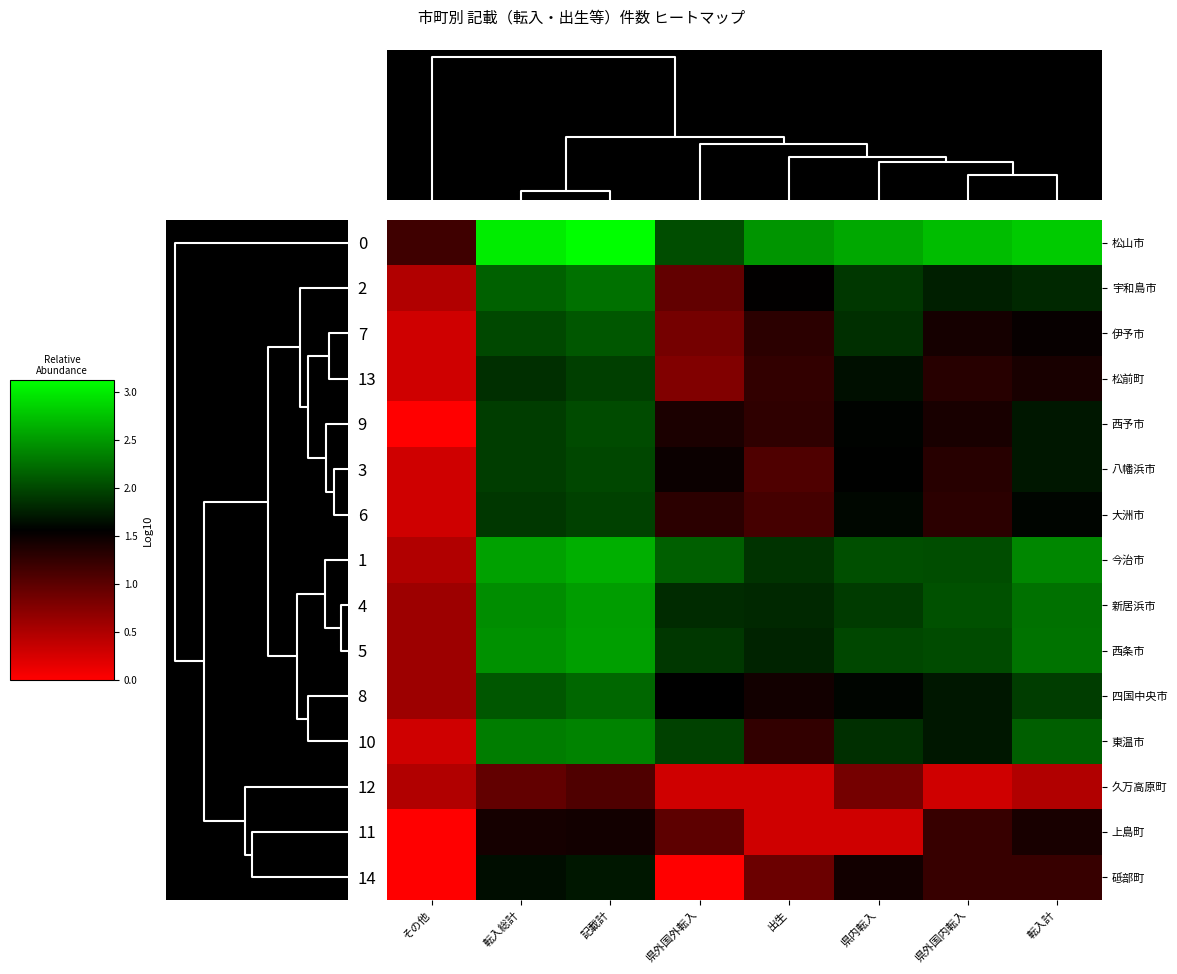

Reading left to right, transcribe all the data shown in this chart.

松山市: その他=1.2	転入総計=3.0	記載計=3.1	県外国外転入=2.0	出生=2.5	県内転入=2.6	県外国内転入=2.7	転入計=2.8
宇和島市: その他=0.5	転入総計=2.1	記載計=2.2	県外国外転入=1.0	出生=1.5	県内転入=1.9	県外国内転入=1.7	転入計=1.8
伊予市: その他=0.3	転入総計=2.0	記載計=2.1	県外国外転入=0.8	出生=1.3	県内転入=1.8	県外国内転入=1.4	転入計=1.5
松前町: その他=0.3	転入総計=1.8	記載計=1.9	県外国外転入=0.8	出生=1.3	県内転入=1.7	県外国内転入=1.3	転入計=1.4
西予市: その他=0.0	転入総計=1.9	記載計=2.0	県外国外転入=1.4	出生=1.3	県内転入=1.6	県外国内転入=1.4	転入計=1.7
八幡浜市: その他=0.3	転入総計=1.9	記載計=2.0	県外国外転入=1.5	出生=1.1	県内転入=1.6	県外国内転入=1.3	転入計=1.7
大洲市: その他=0.3	転入総計=1.9	記載計=2.0	県外国外転入=1.3	出生=1.1	県内転入=1.6	県外国内転入=1.3	転入計=1.6
今治市: その他=0.5	転入総計=2.5	記載計=2.6	県外国外転入=2.1	出生=1.9	県内転入=2.0	県外国内転入=2.0	転入計=2.4
新居浜市: その他=0.6	転入総計=2.4	記載計=2.5	県外国外転入=1.8	出生=1.8	県内転入=1.9	県外国内転入=2.1	転入計=2.3
西条市: その他=0.6	転入総計=2.4	記載計=2.5	県外国外転入=1.9	出生=1.8	県内転入=2.0	県外国内転入=2.0	転入計=2.3
四国中央市: その他=0.6	転入総計=2.1	記載計=2.2	県外国外転入=1.6	出生=1.4	県内転入=1.6	県外国内転入=1.7	転入計=1.9
東温市: その他=0.3	転入総計=2.3	記載計=2.4	県外国外転入=2.0	出生=1.3	県内転入=1.8	県外国内転入=1.7	転入計=2.1
久万高原町: その他=0.5	転入総計=1.0	記載計=1.1	県外国外転入=0.3	出生=0.3	県内転入=0.8	県外国内転入=0.3	転入計=0.5
上島町: その他=0.0	転入総計=1.4	記載計=1.4	県外国外転入=1.0	出生=0.3	県内転入=0.3	県外国内転入=1.2	転入計=1.4
砥部町: その他=0.0	転入総計=1.6	記載計=1.7	県外国外転入=0.0	出生=0.9	県内転入=1.4	県外国内転入=1.2	転入計=1.2